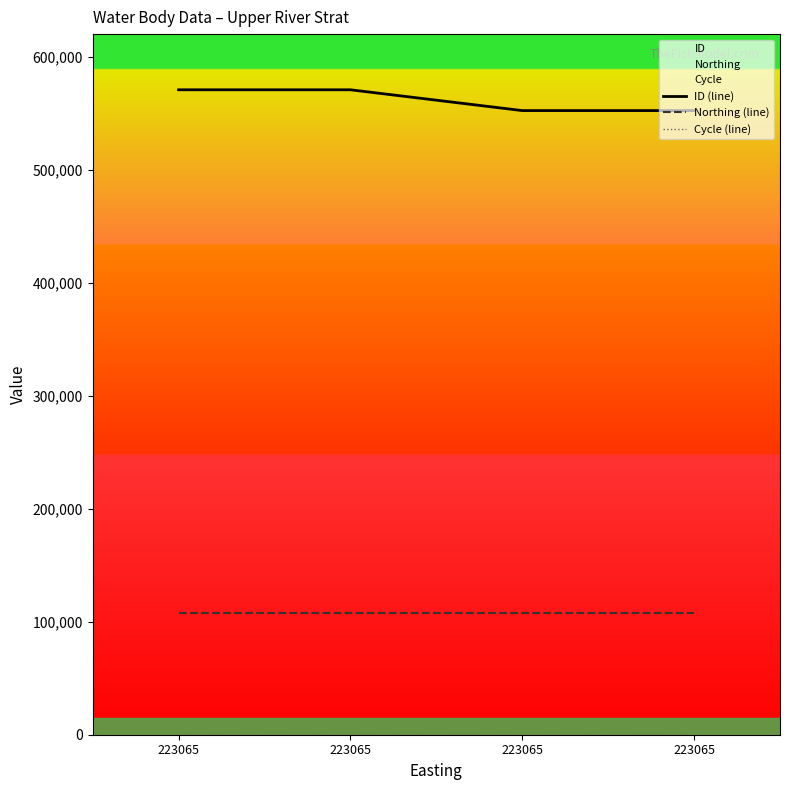

Is it true that Northing (line) equals 161994 at 223065?

False